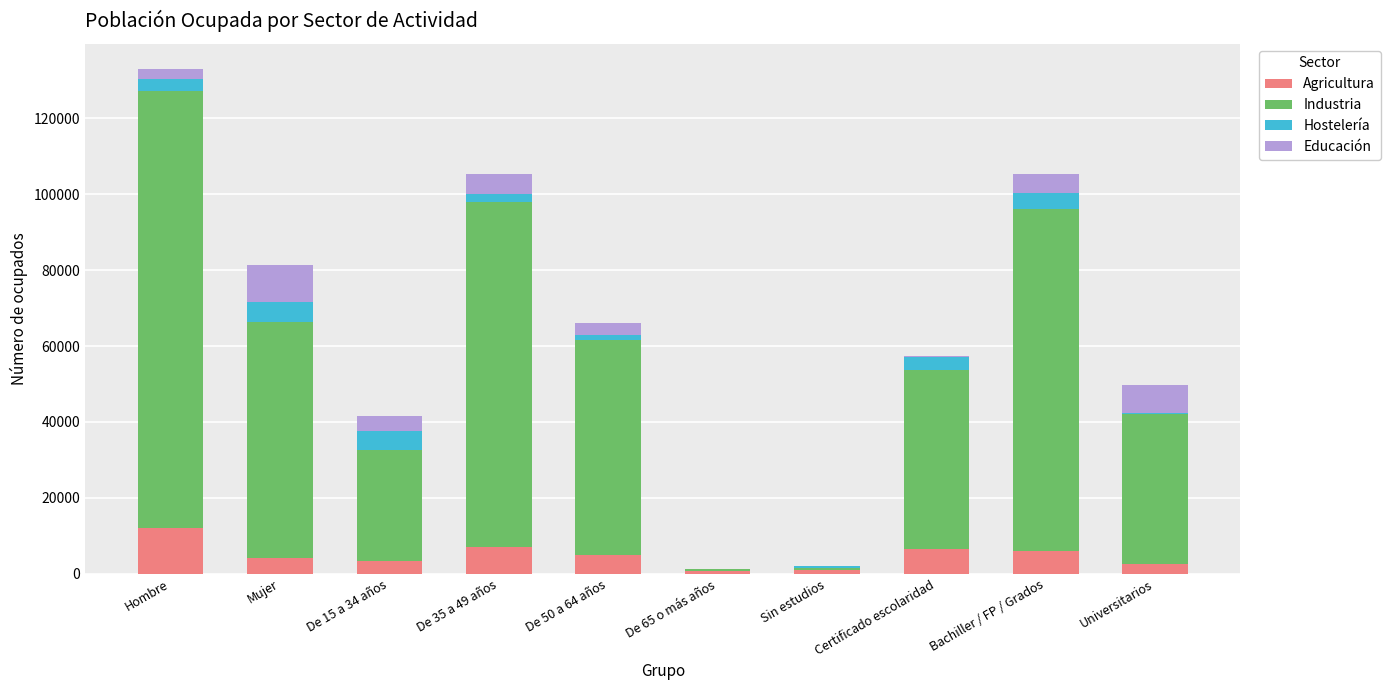

Are the bars grouped side by side (vs. stacked)?

No